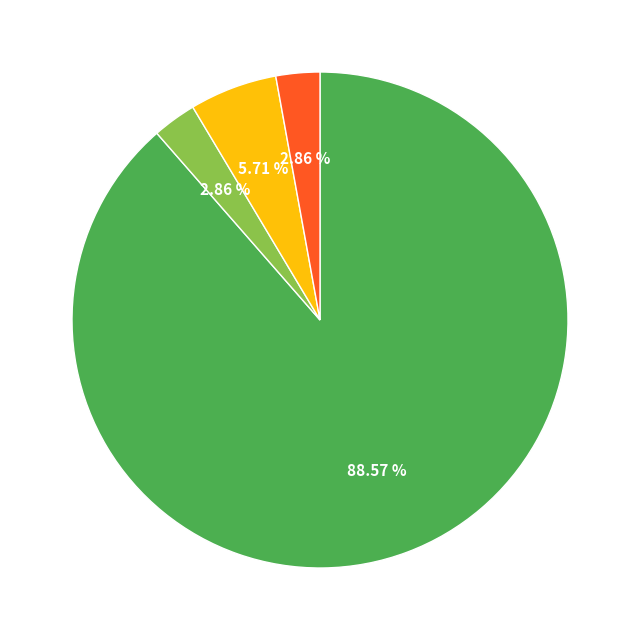

Does any single category account for the majority?

Yes